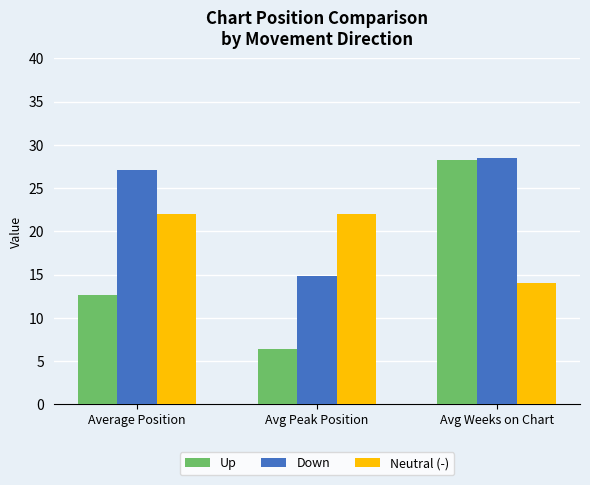

What are all the series names shown in the legend?

Up, Down, Neutral (-)